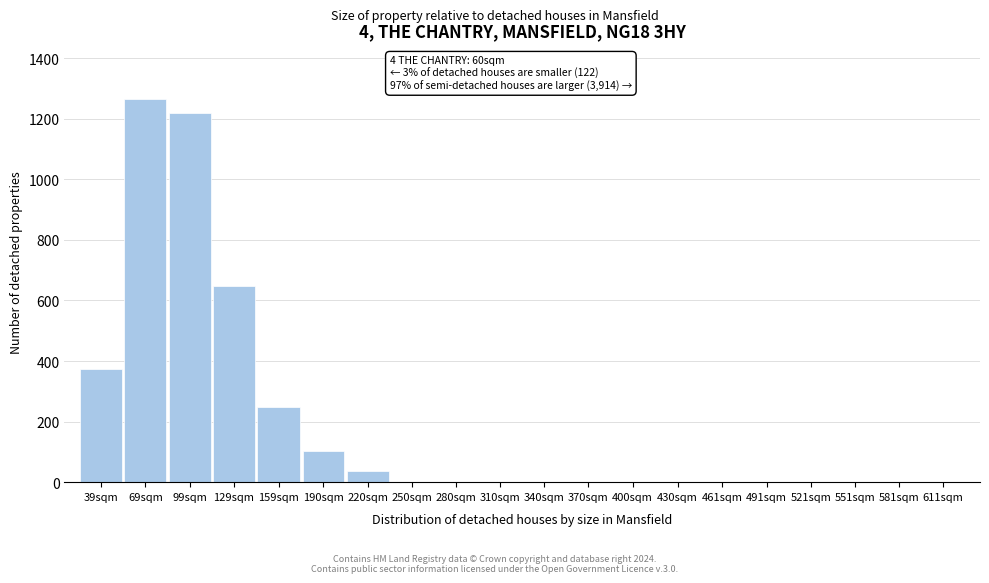

Reading left to right, what are all the values shown in this chart?

39sqm=375	69sqm=1265	99sqm=1220	129sqm=648	159sqm=248	190sqm=103	220sqm=37	250sqm=0	280sqm=0	310sqm=0	340sqm=0	370sqm=0	400sqm=0	430sqm=0	461sqm=0	491sqm=0	521sqm=0	551sqm=0	581sqm=0	611sqm=0